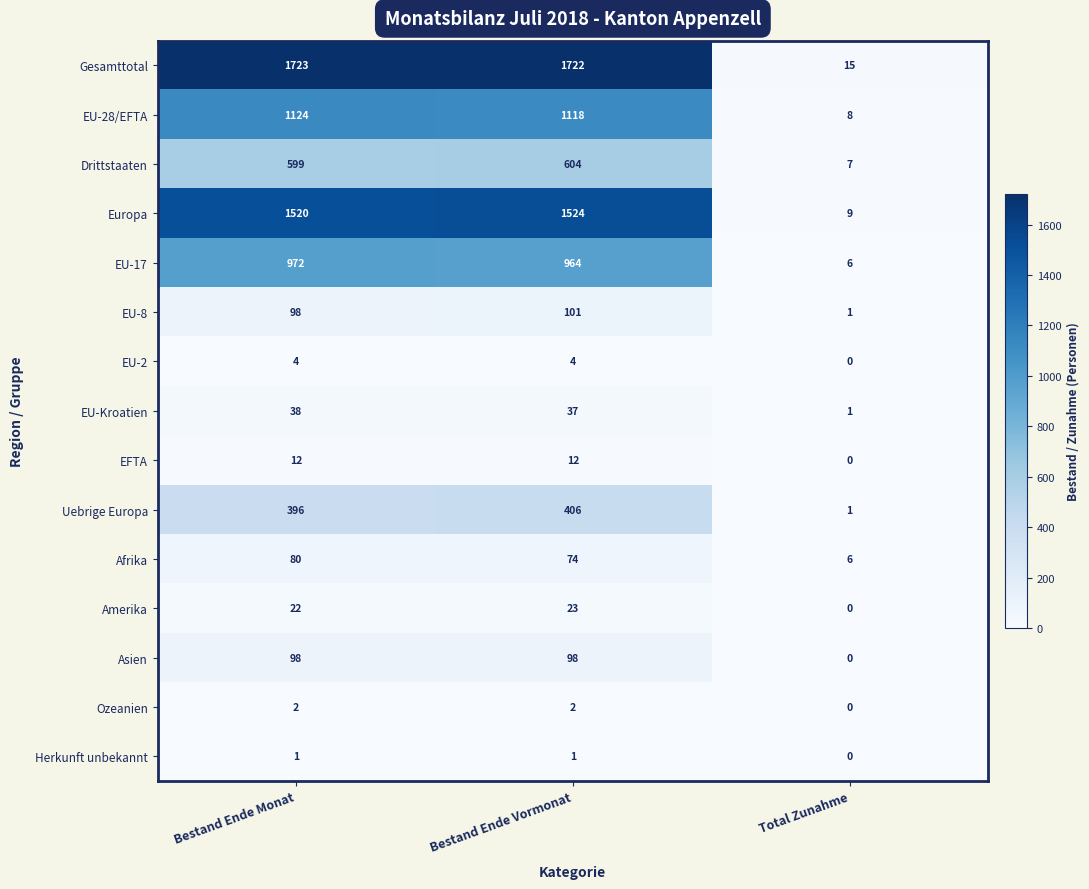

Rank the series at Bestand Ende Vormonat from highest to lowest value.

Gesamttotal, Europa, EU-28/EFTA, EU-17, Drittstaaten, Uebrige Europa, EU-8, Asien, Afrika, EU-Kroatien, Amerika, EFTA, EU-2, Ozeanien, Herkunft unbekannt